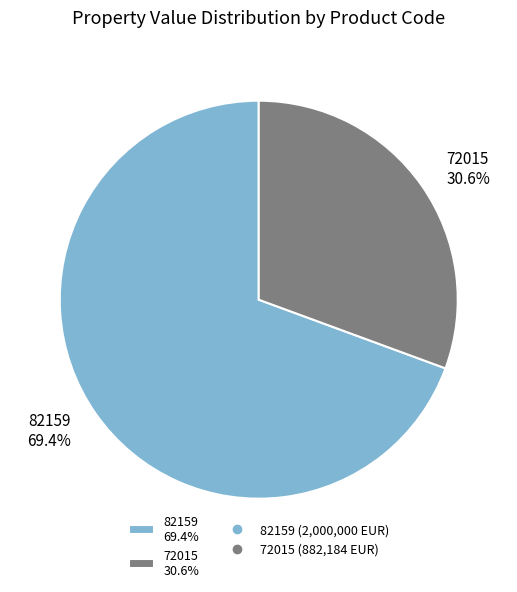

True or false: 72015 accounts for 31% of the total.

True